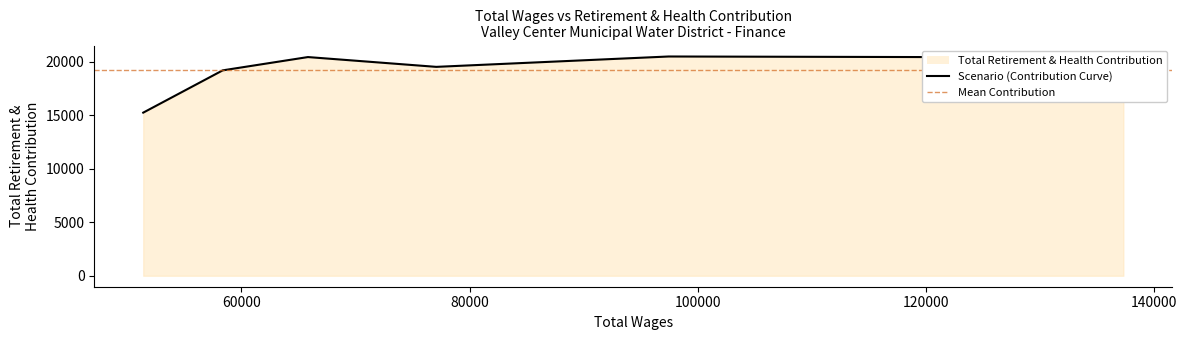

True or false: the data has more than 0 interior local peaks.

True